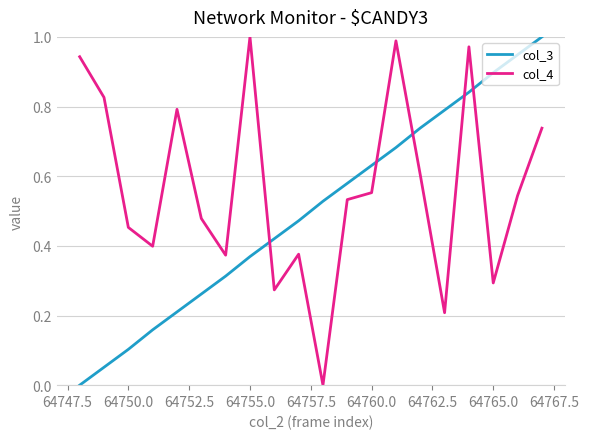

List the series in order of their overall mean, lowest first.

col_3, col_4